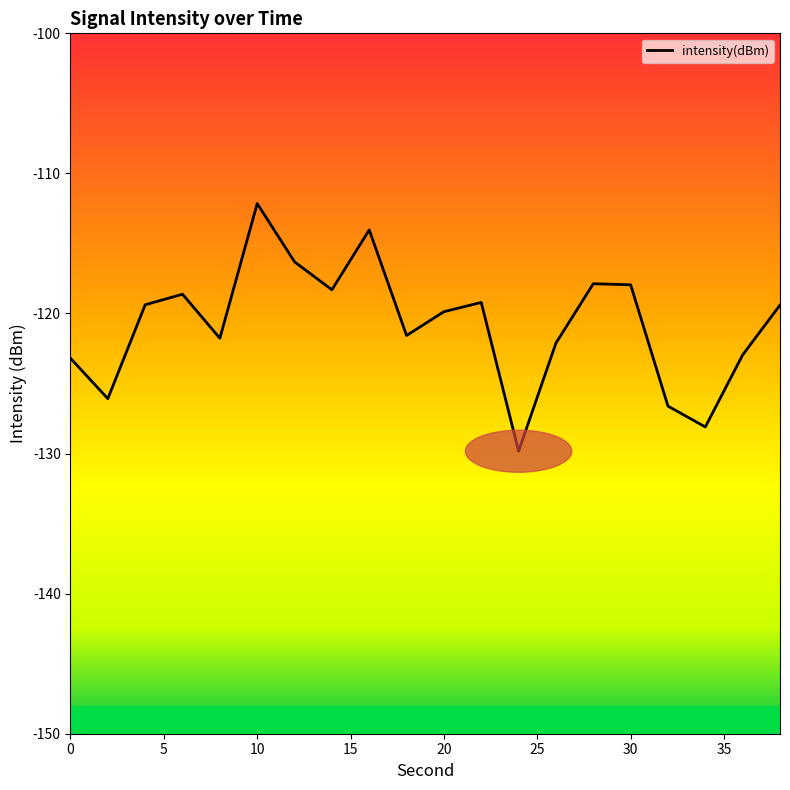

What is the difference between the maximum and minimum values?

17.7